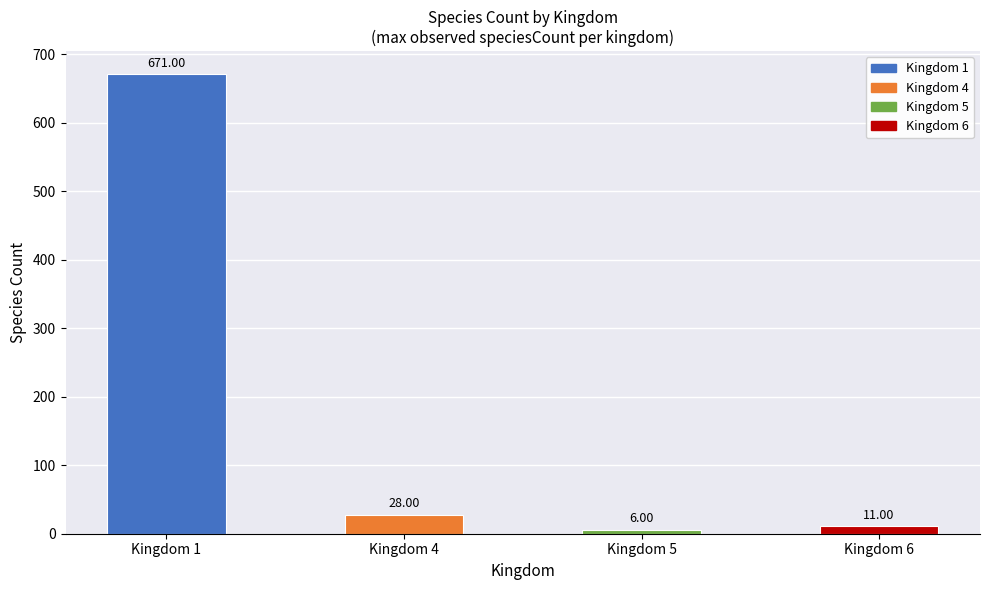

How many bars are there in total?

4